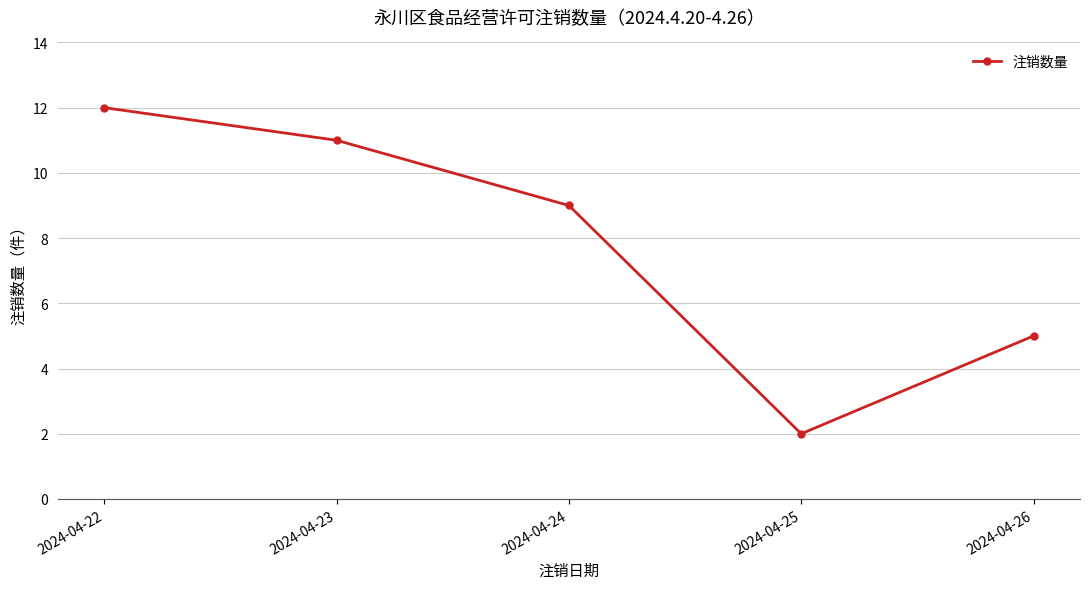

What is the average value?

8